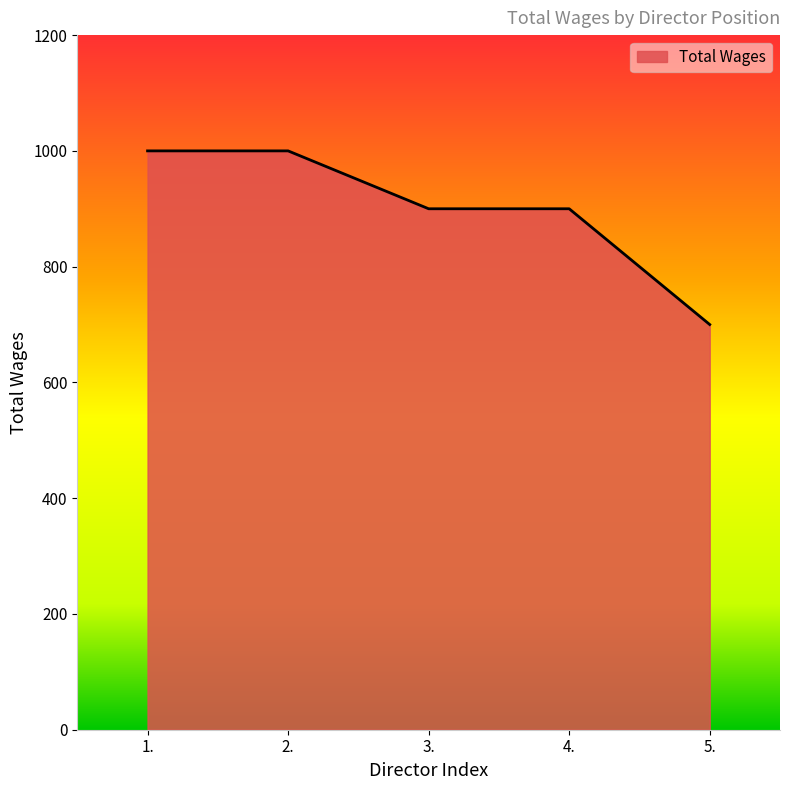

Read the value at 1., to the nearest 10.

1000